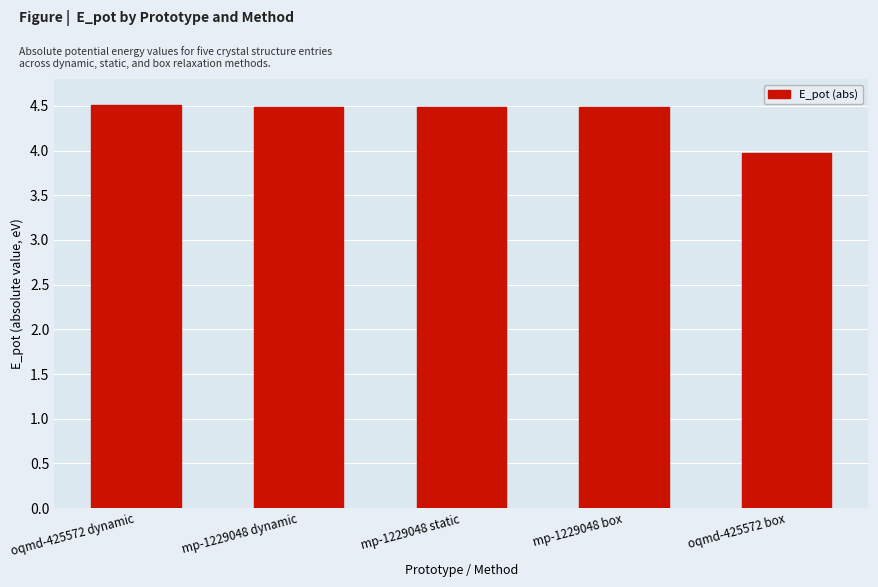

What is the ratio of the value at oqmd-425572 dynamic to the value at mp-1229048 static?

1.0